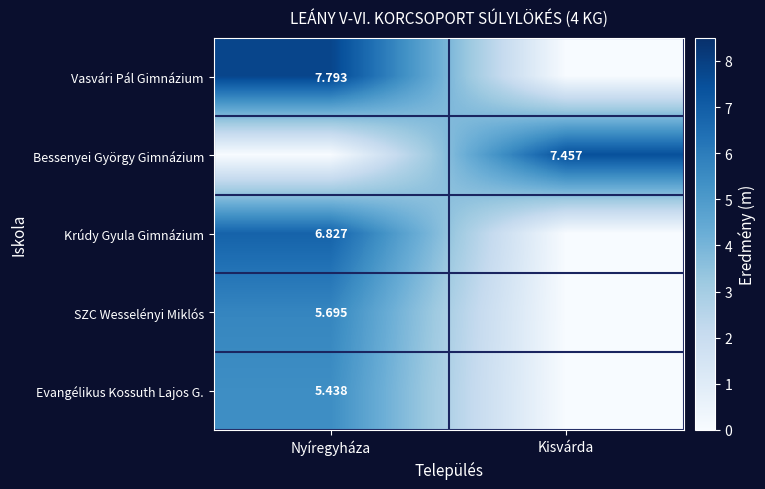

What is the maximum value shown in the chart?

7.8